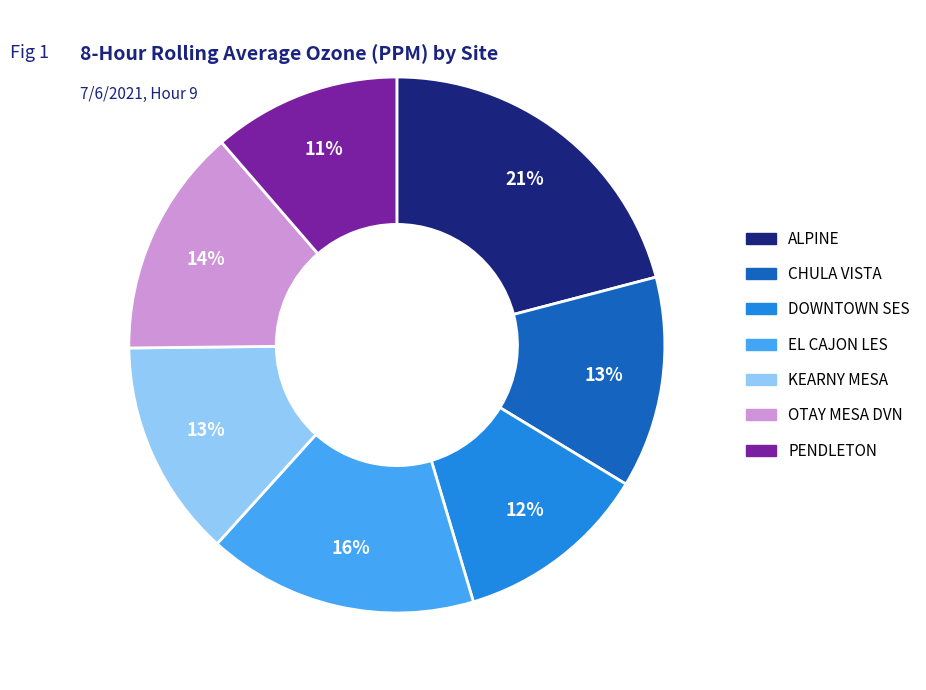

How many segments does this pie chart have?

7